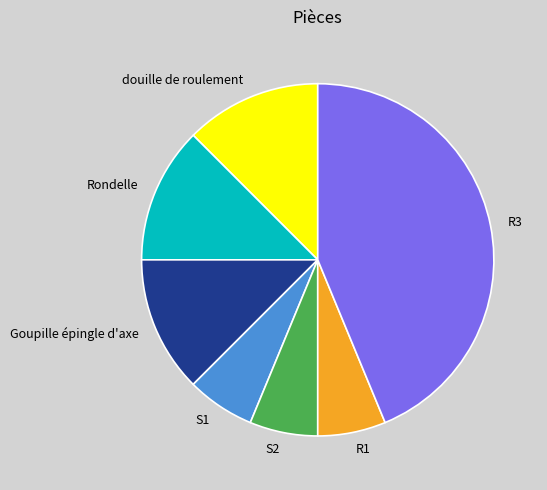

How many segments does this pie chart have?

7